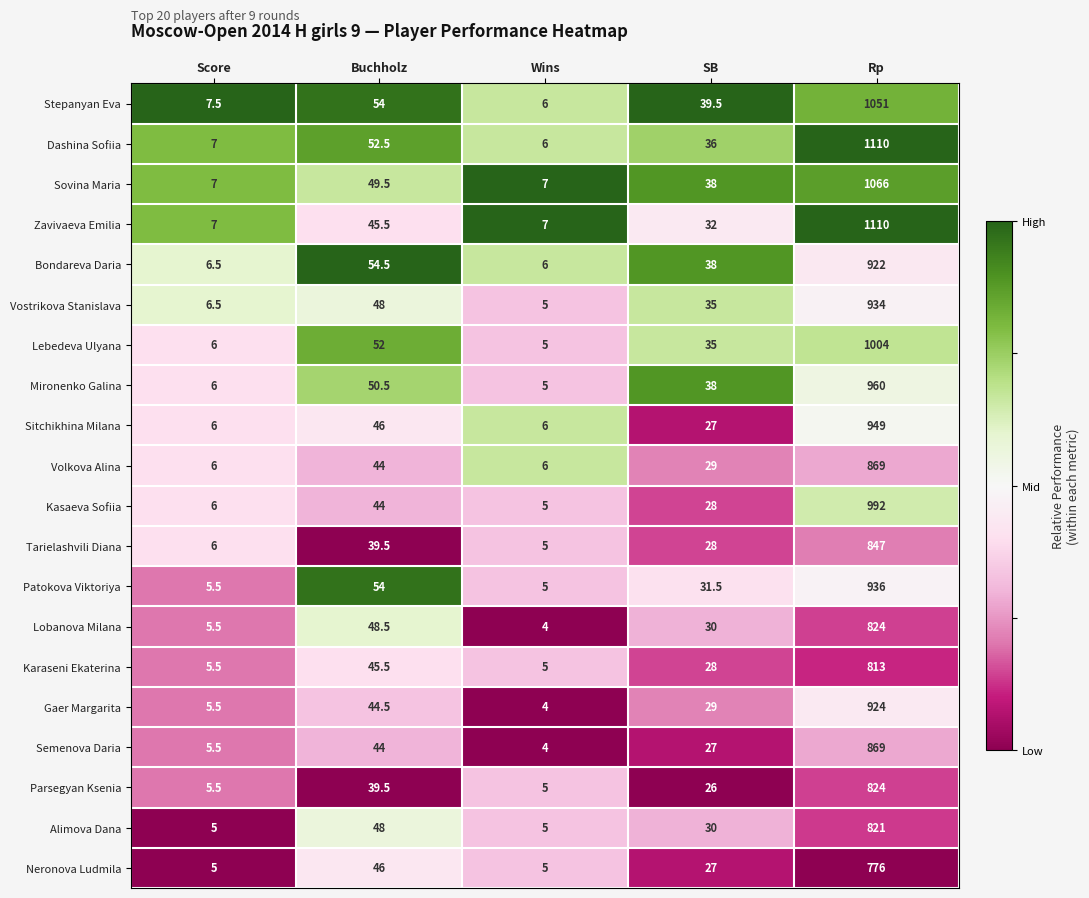

At which category is the sum across all series the highest?

Rp